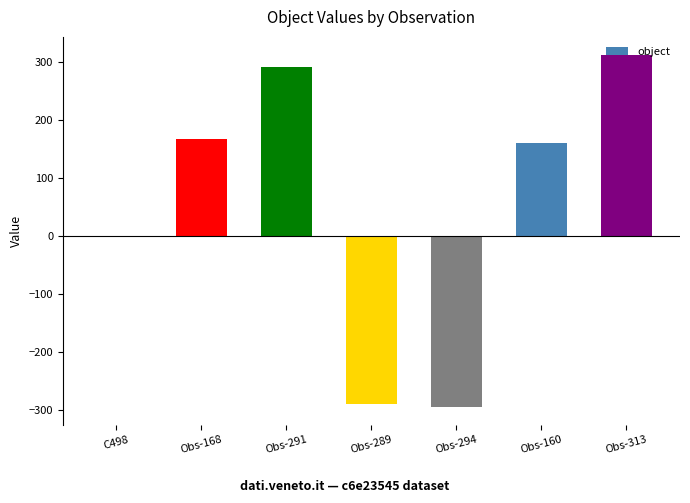

Which label corresponds to the largest value in the chart?

Obs-313